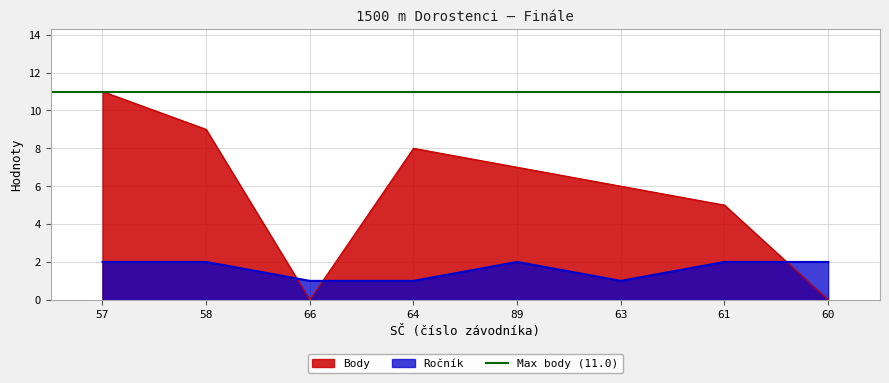

Is the value of Body at 63 greater than the value of Ročník at 61?

Yes